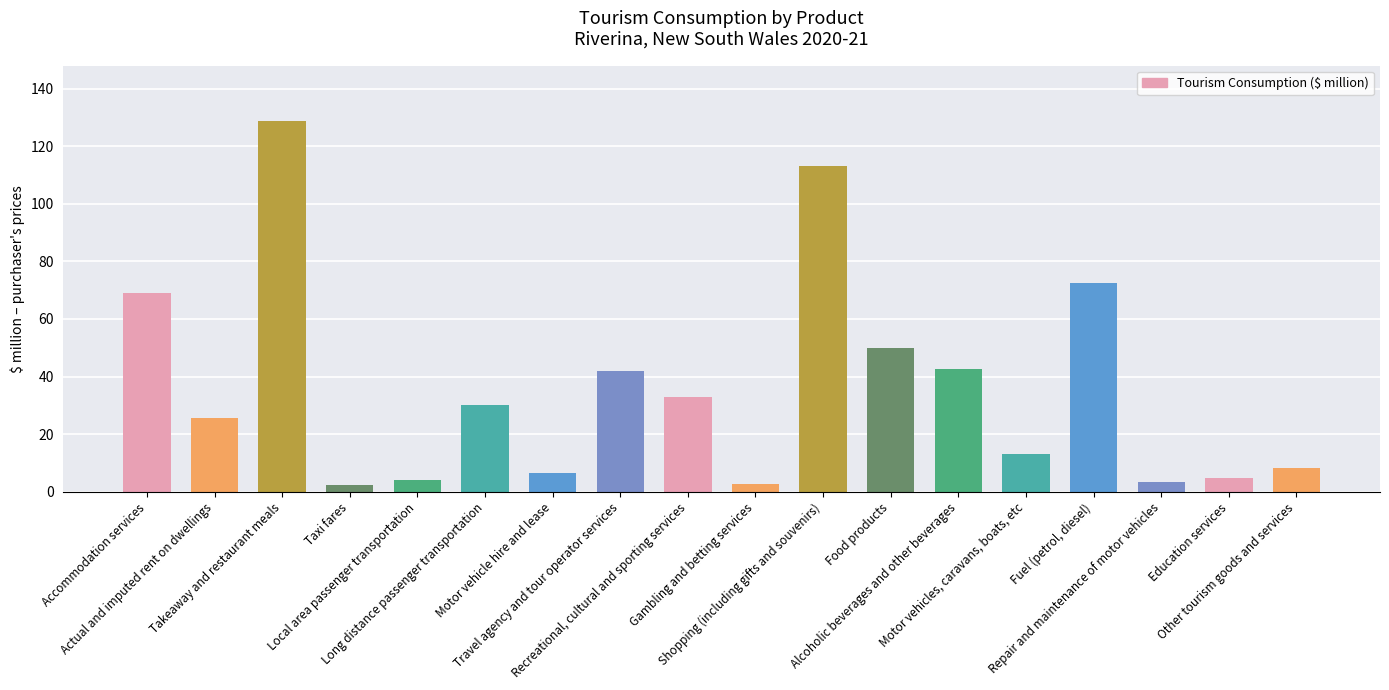

What value does the data have at Recreational, cultural and sporting services?

32.9